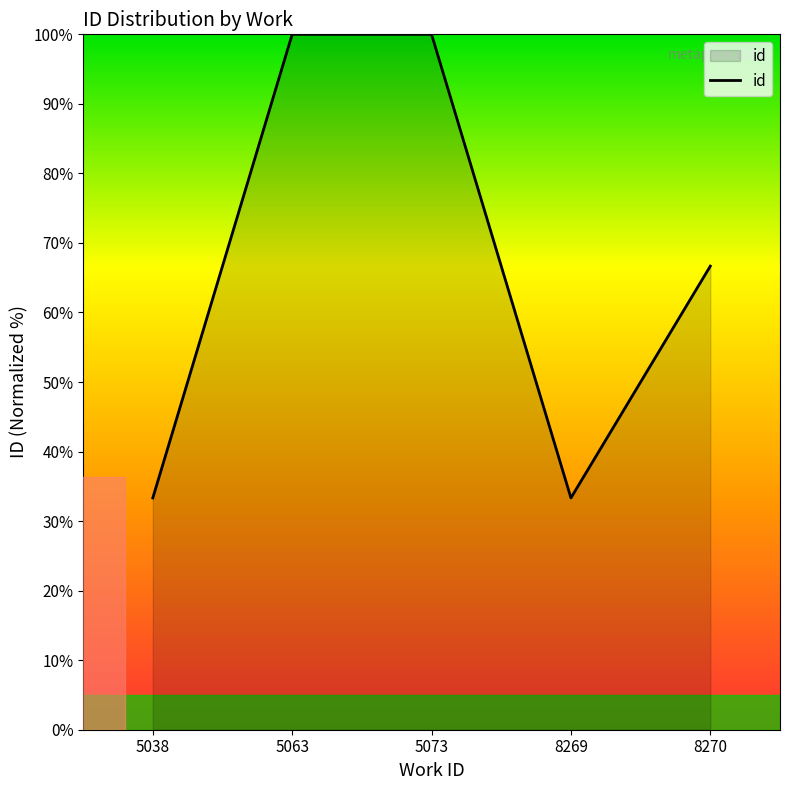

Reading right to left, list all the values displayed in this chart.

8270=66.7	8269=33.3	5073=100.0	5063=100.0	5038=33.3